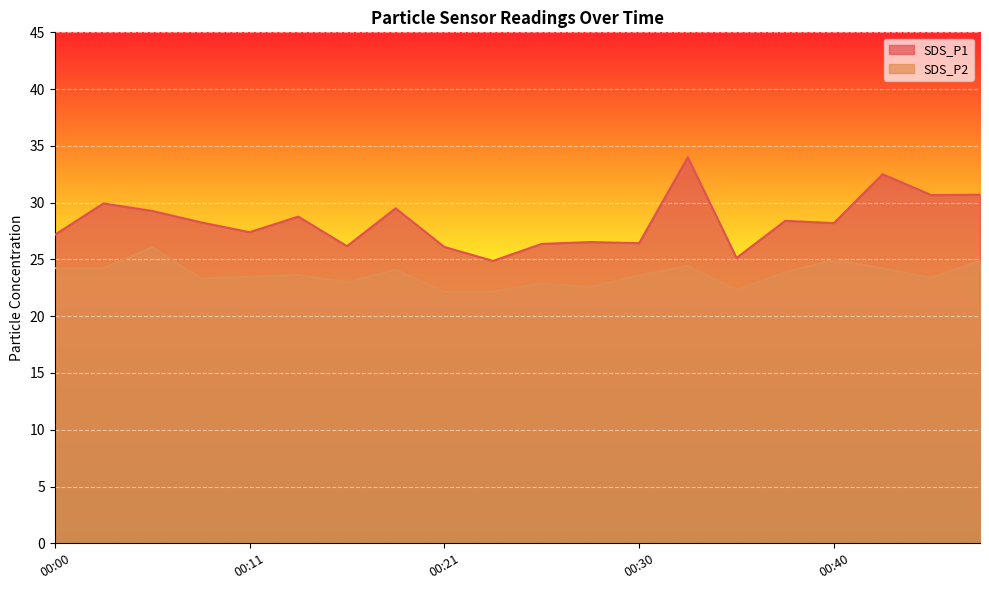

What is the spread (max minus min) of values at 00:48?

5.8